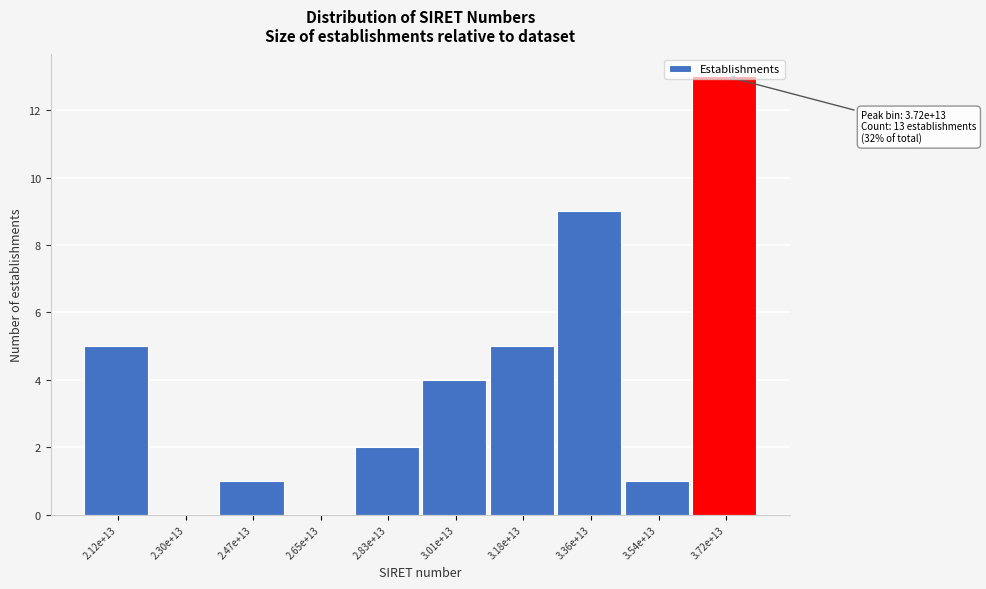

What is the sum of all values?

40